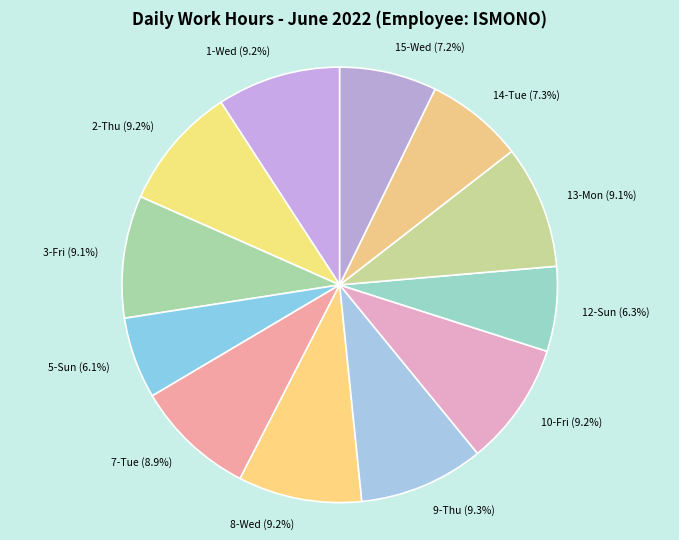

To the nearest percent, what is the difference between the 13-Mon and 15-Wed slice percentages?

2%